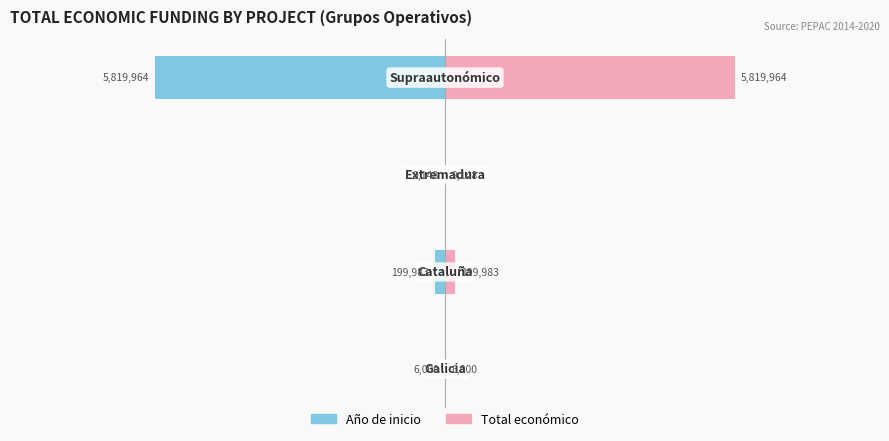

What is the difference between the highest and lowest values at −5?

6000.0